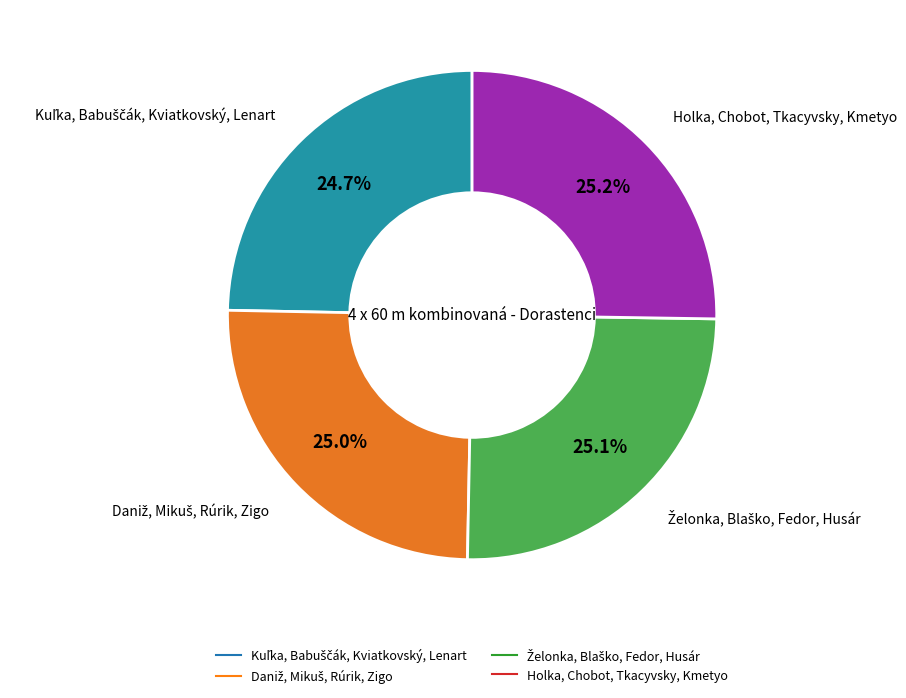

Is there any slice that represents more than half of the pie?

No